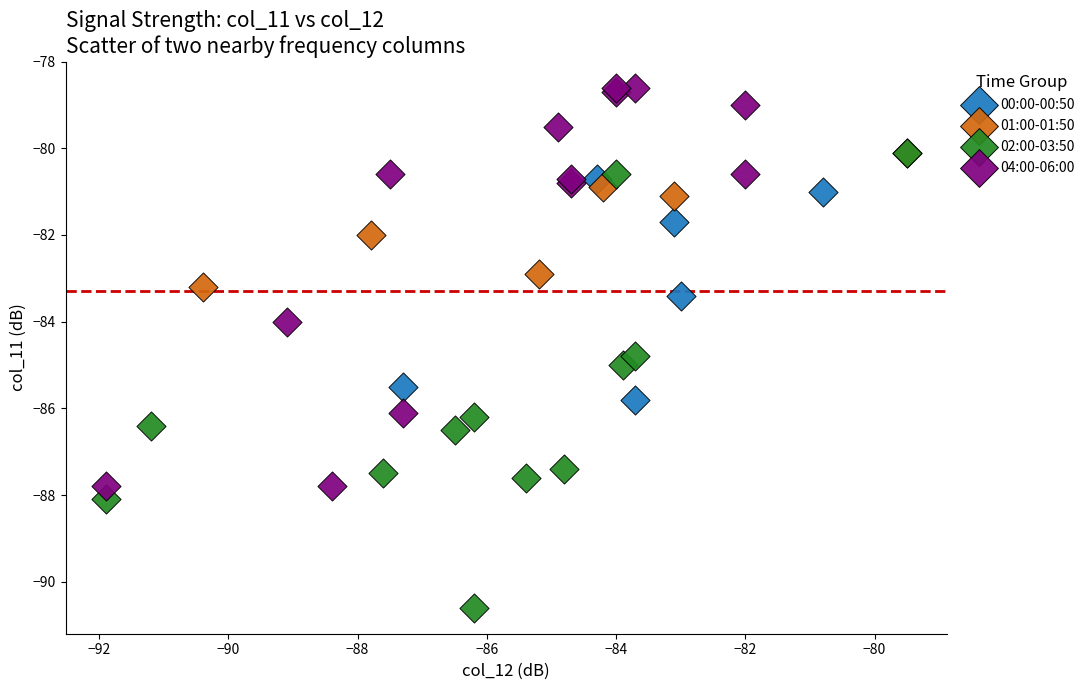

Which series contains the lowest Y value?

02:00-03:50